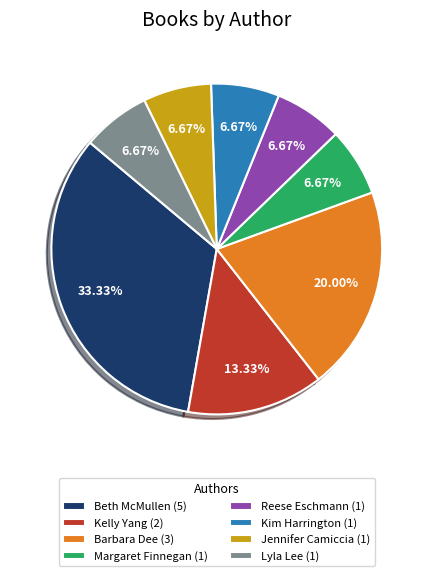

Approximately how many times larger is the value at Reese Eschmann compared to Barbara Dee?

0.3